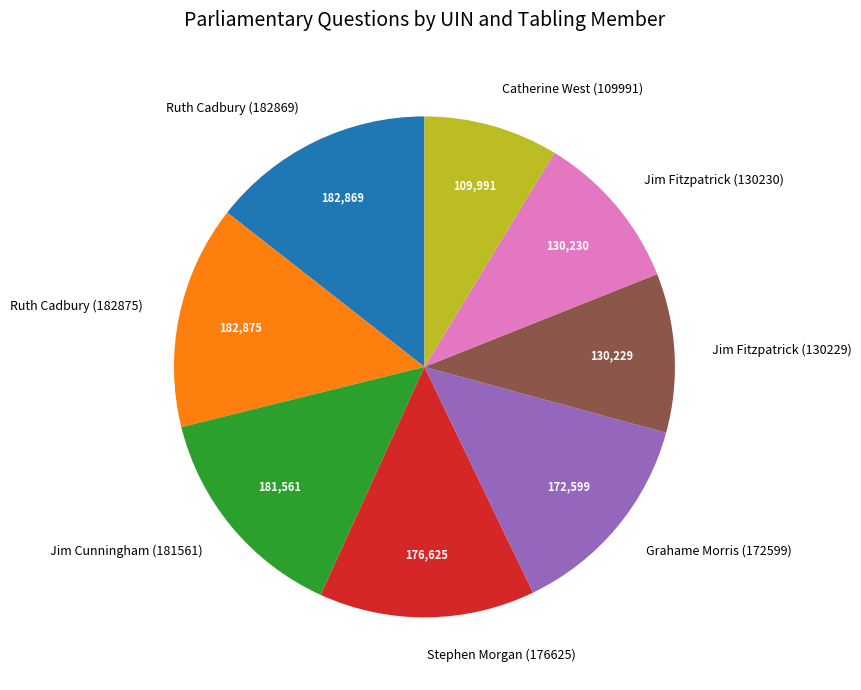

Approximately how many times larger is the value at Ruth Cadbury (182869) compared to Jim Fitzpatrick (130229)?

1.4